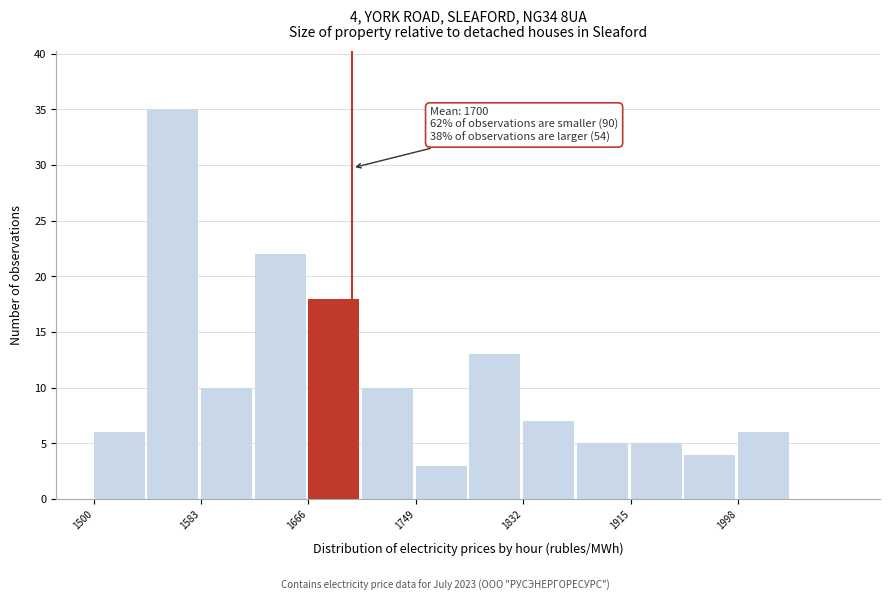

Which range on the x-axis has the tallest bar?

1540 to 1580